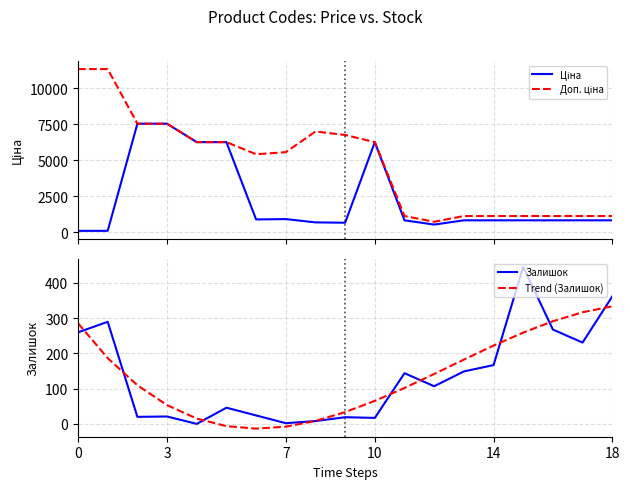

Reading right to left, transcribe all the data shown in this chart.

Ціна: 842.8	842.8	842.8	842.8	842.8	842.8	547.8	842.8	6266.7	676.4	700.4	928.3	904.3	6266.7	6266.7	7545.9	7545.9	113.3	113.3
Доп. ціна: 1142.1	1142.1	1142.1	1142.1	1142.1	1142.1	742.0	1142.1	6266.7	6764.4	7004.3	5569.9	5425.9	6266.7	6266.7	7545.9	7545.9	11334.0	11334.0
Залишок: 362.0	231.0	268.0	446.0	167.0	149.0	107.0	144.0	17.0	19.0	8.0	2.0	24.0	46.0	0.0	21.0	20.0	290.0	260.0
Trend (Залишок): 334.0	317.1	291.6	259.4	222.4	182.6	141.8	102.1	65.3	33.4	8.4	-7.9	-13.5	-6.4	15.2	53.2	109.8	186.7	285.9